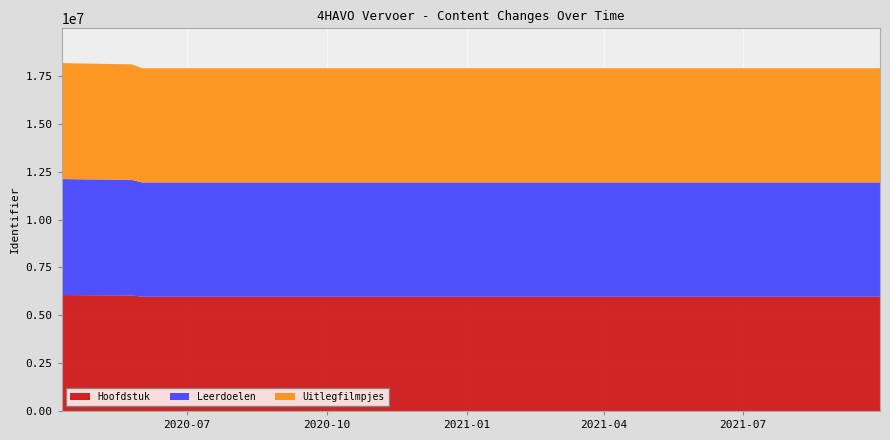

Reading left to right, transcribe all the data shown in this chart.

Uitlegfilmpjes: 2020-04-10=6058039	2020-05-26=6036169	2020-06-02=5968685	2021-09-29=5968681
Leerdoelen: 2020-04-10=6058037	2020-05-26=6036168	2020-06-02=5968684	2021-09-29=5968680
Hoofdstuk: 2020-04-10=6058034	2020-05-26=6036167	2020-06-02=5968674	2021-09-29=5968673